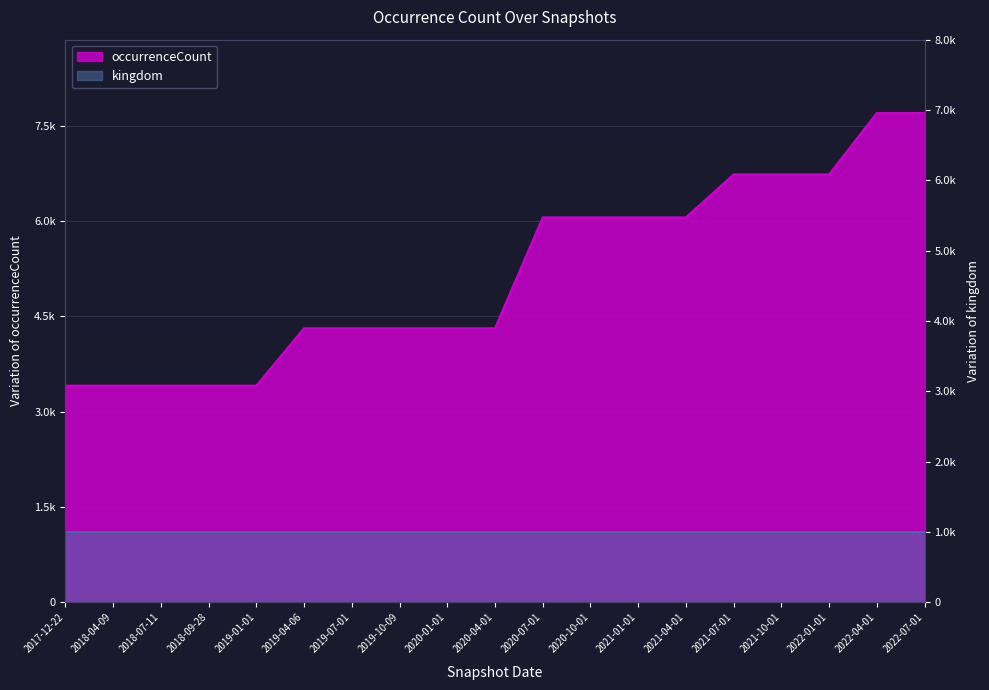

The chart shows a value of 10807 at 2021-04-01. True or false?

False